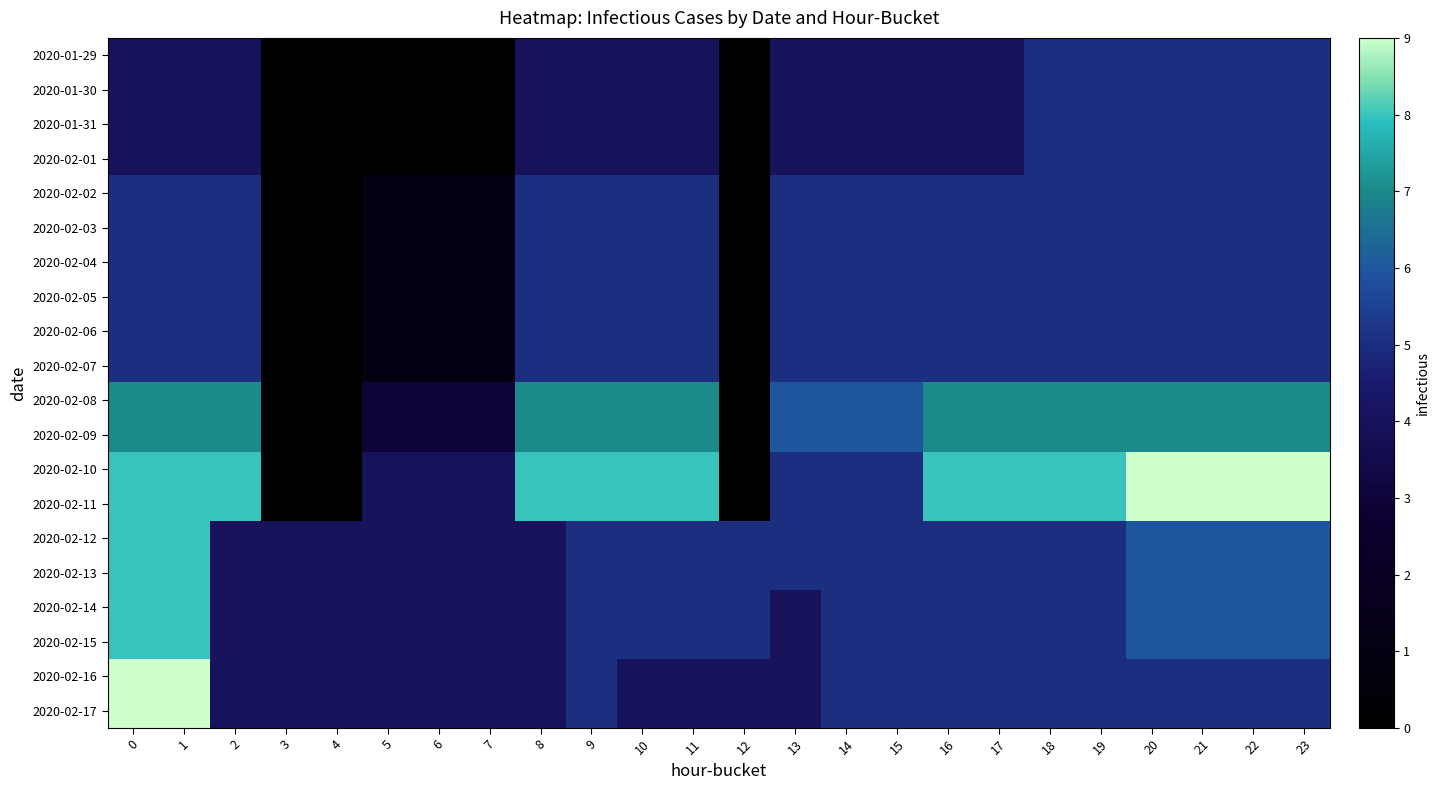

What is the total value across all series at 6?

44